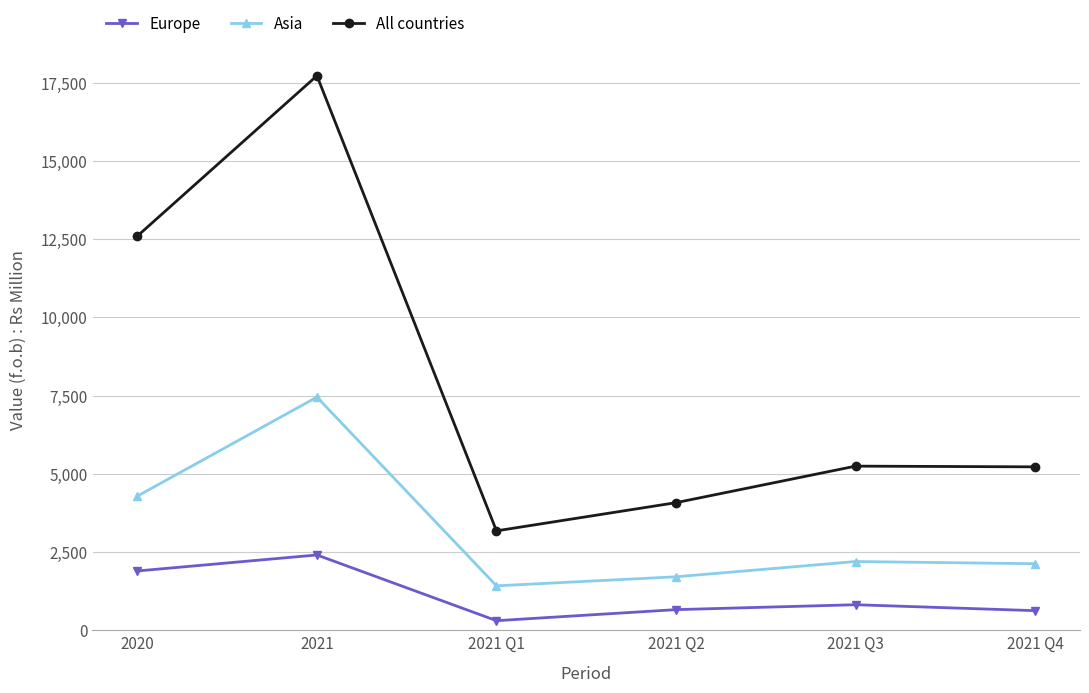

What is the difference between the maximum and second lowest values in the Europe series?

1781